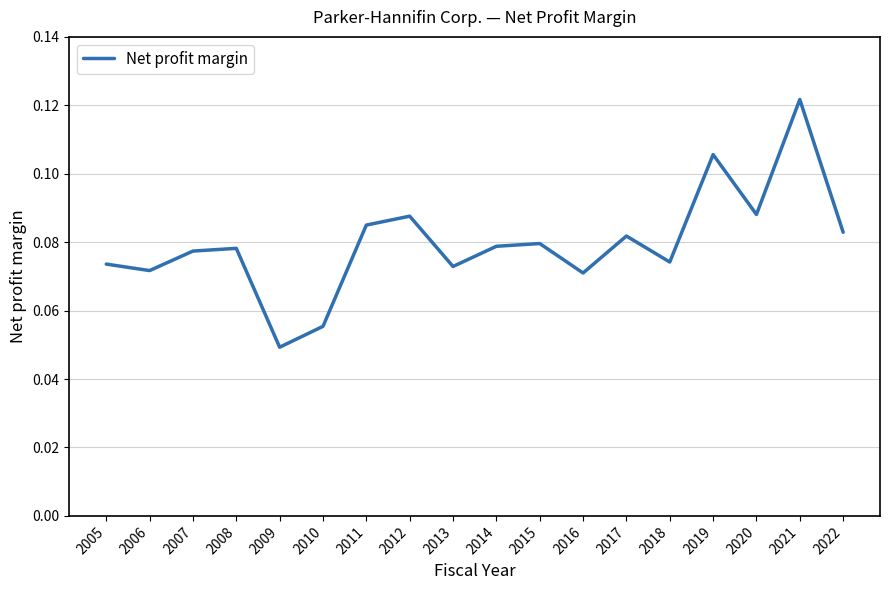

Where is the data nearest to the value 0?

2009